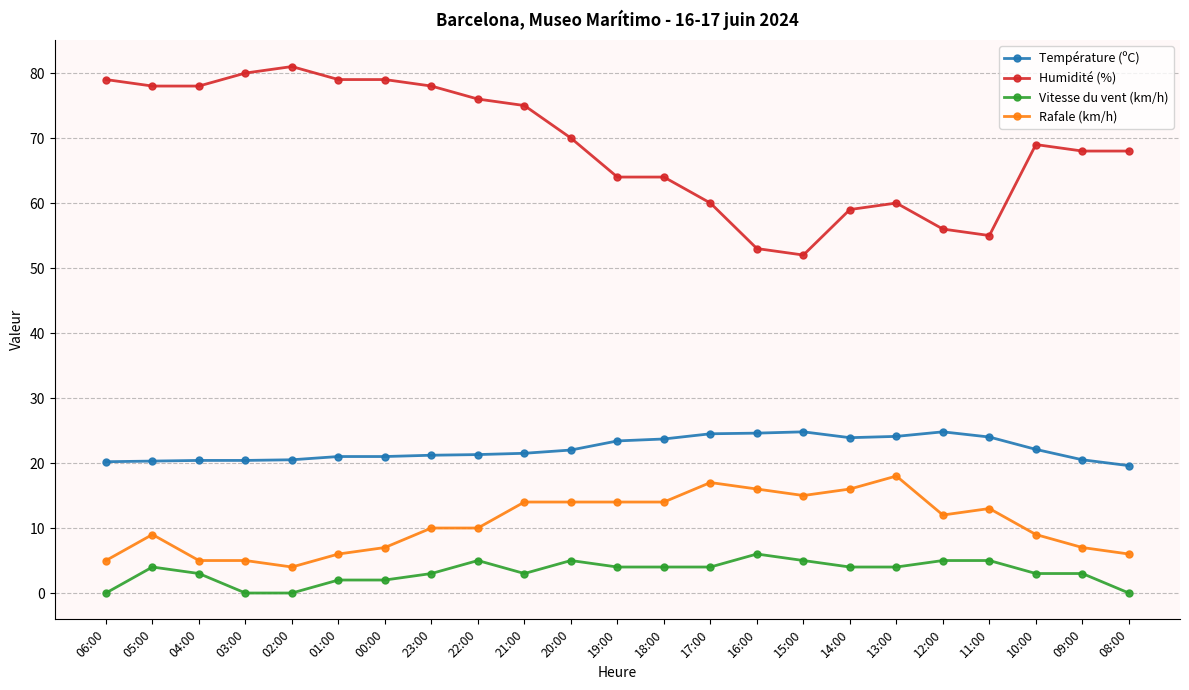

What is the value of the Vitesse du vent (km/h) point at the 22nd from the left?

3.0